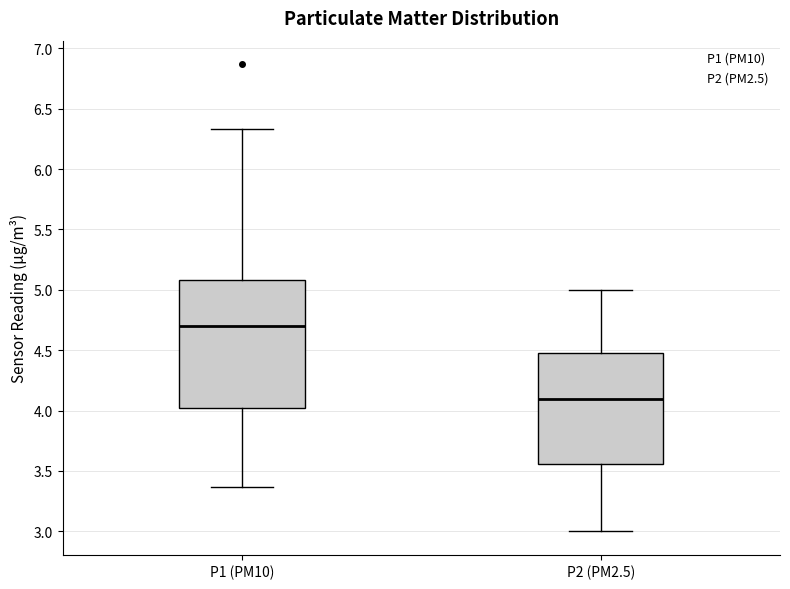

Which box is the tallest, from its lower edge to its upper edge?

P1 (PM10)